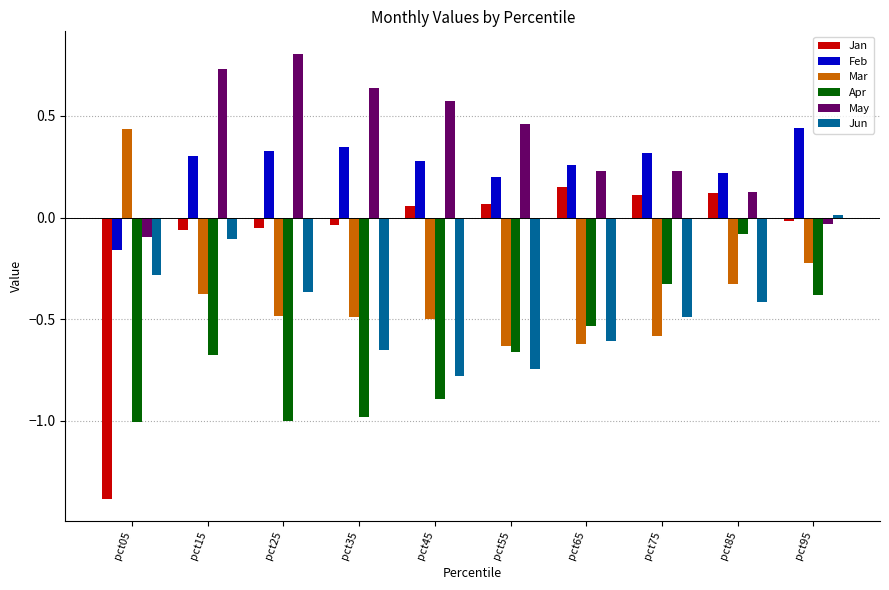

What is the difference between the highest and lowest values at pct15?

1.4